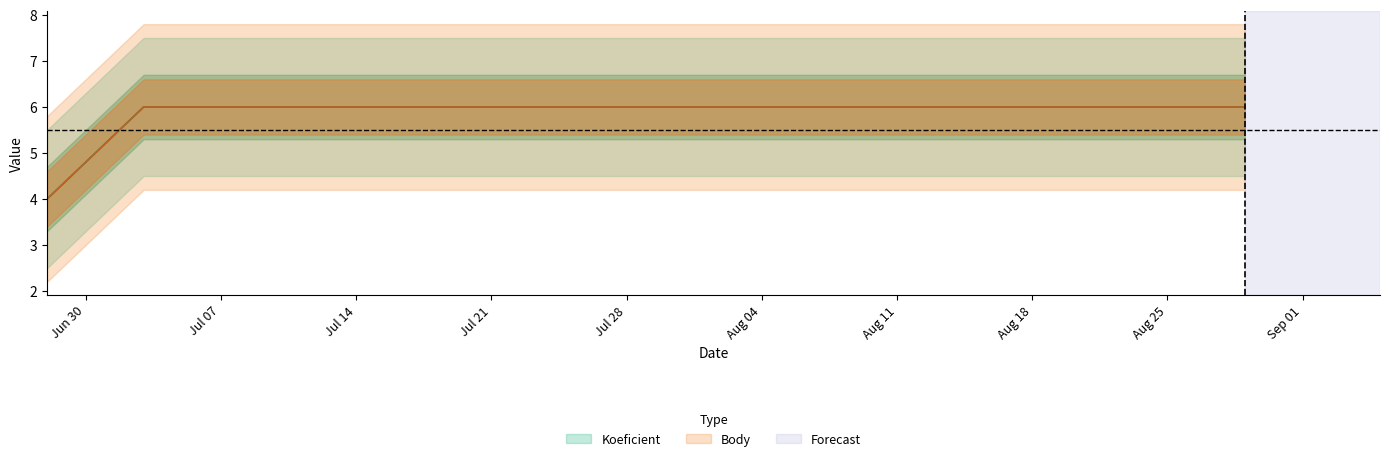

Reading right to left, transcribe all the data shown in this chart.

Koeficient: 2014-08-29=6	2014-08-21=6	2014-07-03=6	2014-06-28=4
Body: 2014-08-29=6	2014-08-21=6	2014-07-03=6	2014-06-28=4